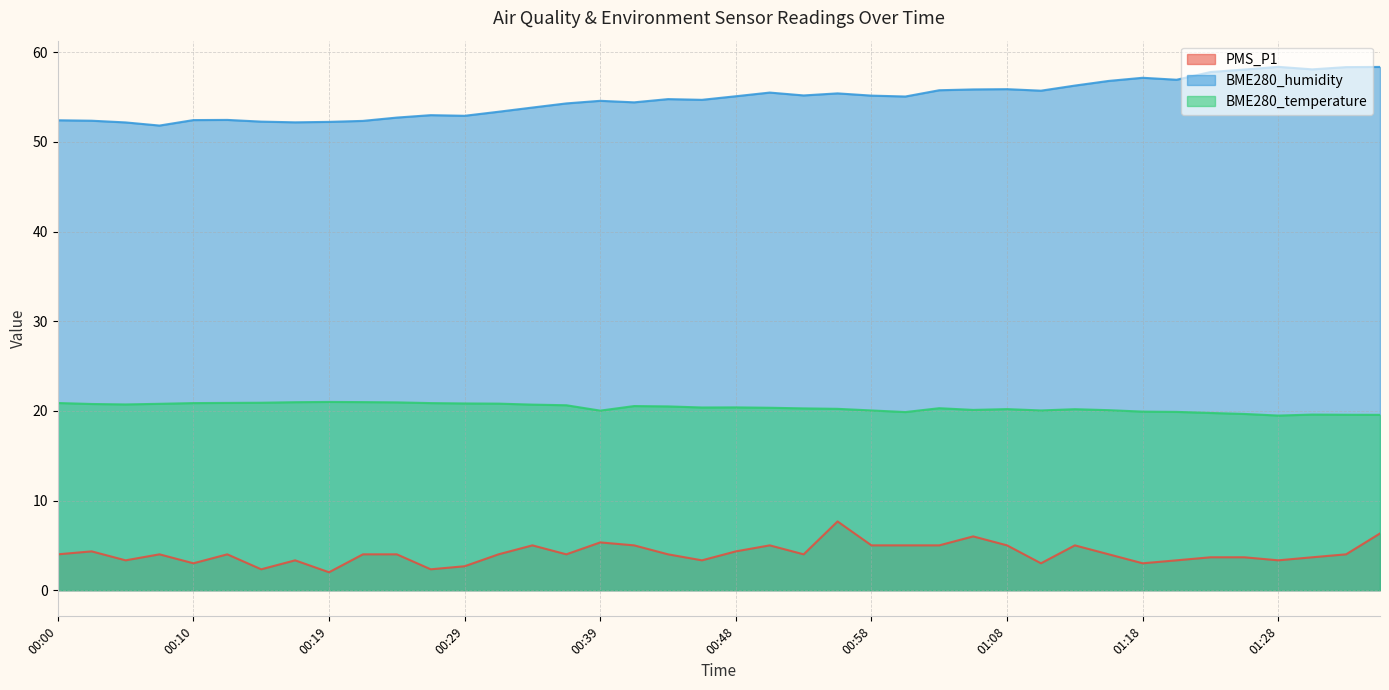

What is the difference between the second highest and second lowest values in the PMS_P1 series?

4.0